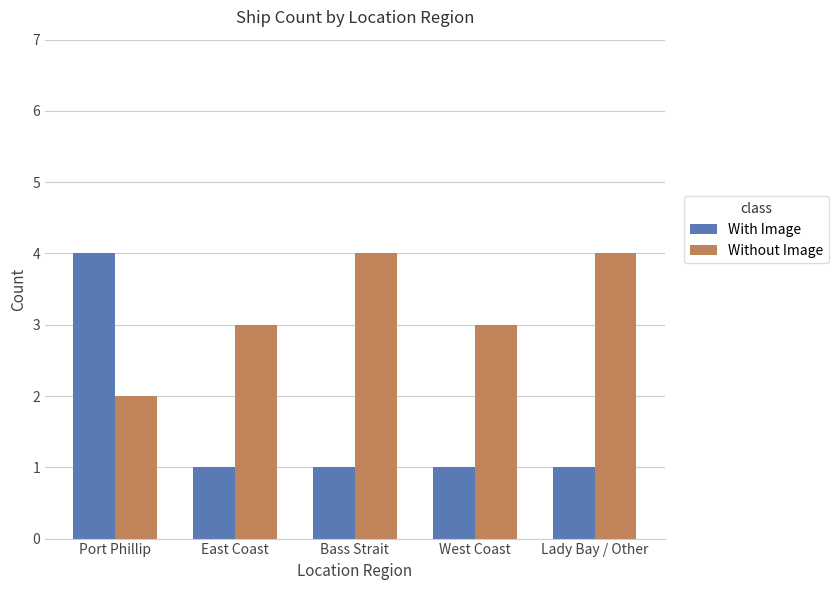

Reading left to right, what are all the values shown in this chart?

With Image: 4	1	1	1	1
Without Image: 2	3	4	3	4